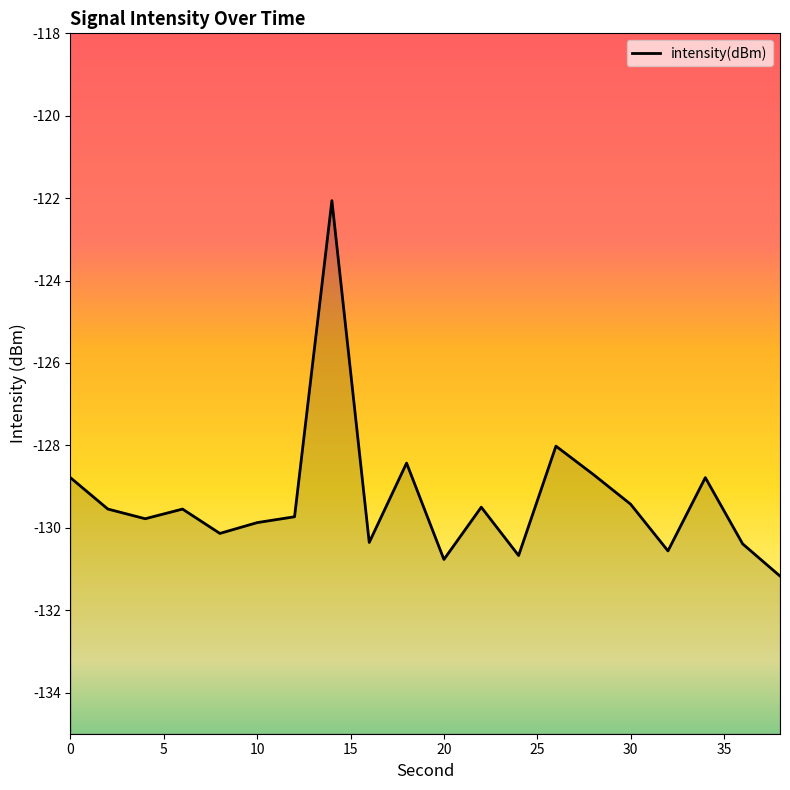

Does the chart have visible grid lines?

No